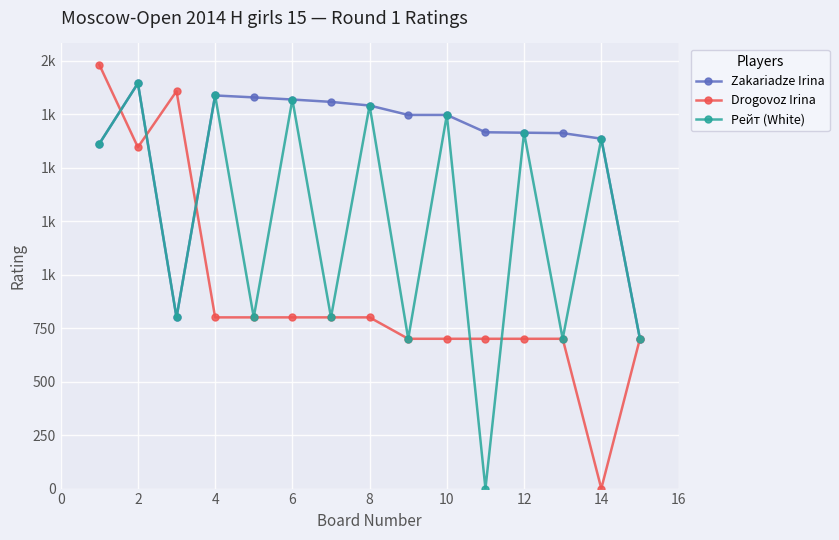

True or false: Zakariadze Irina has more than 0 points higher than both neighbors.

True